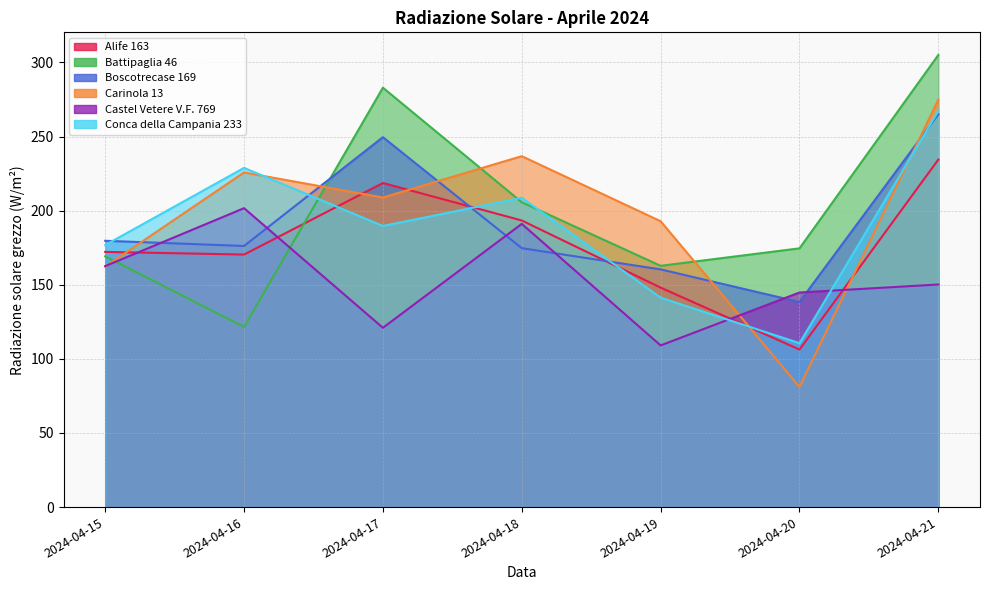

True or false: Castel Vetere V.F. 769 and Boscotrecase 169 cross at least once.

True